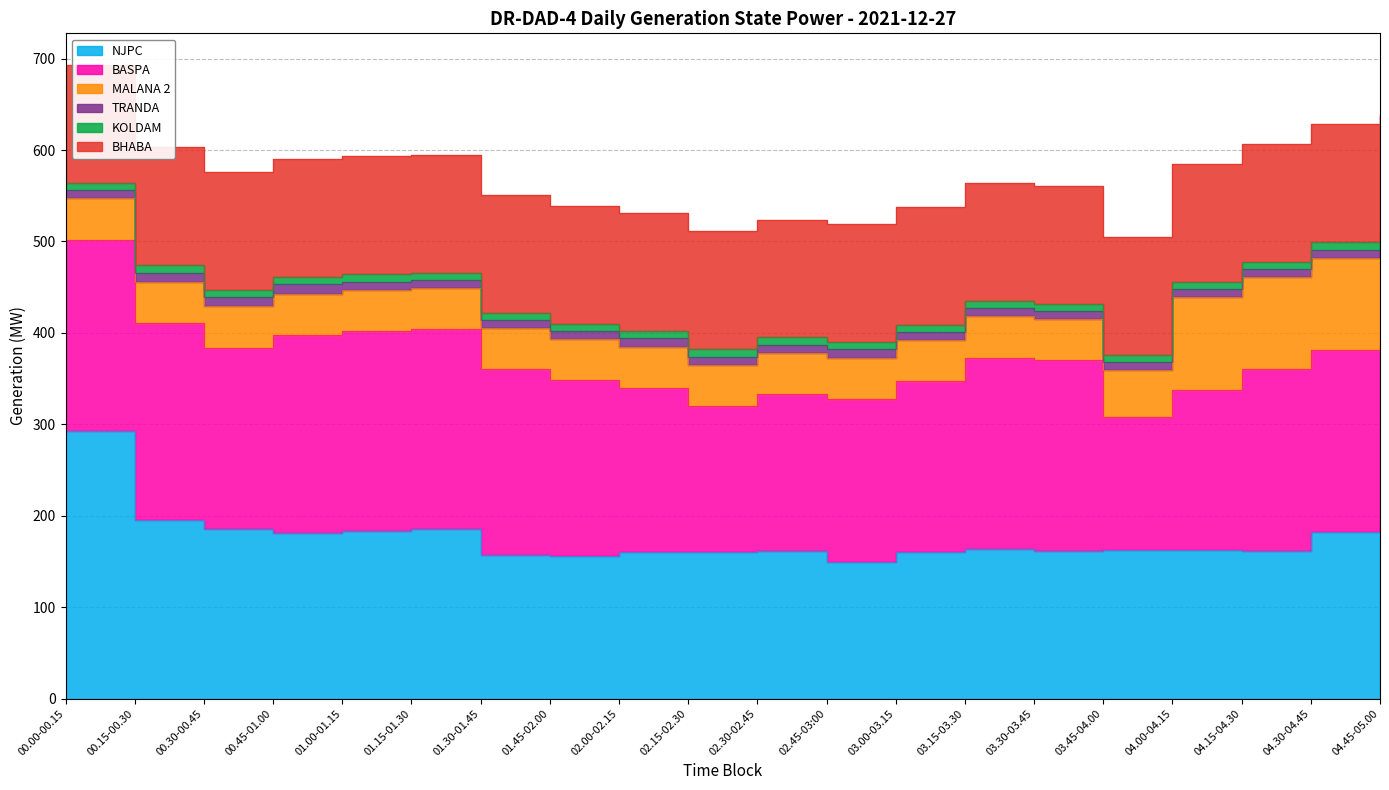

Rank the series by their maximum value, from lowest to highest.

KOLDAM, TRANDA, MALANA 2, BHABA, BASPA, NJPC